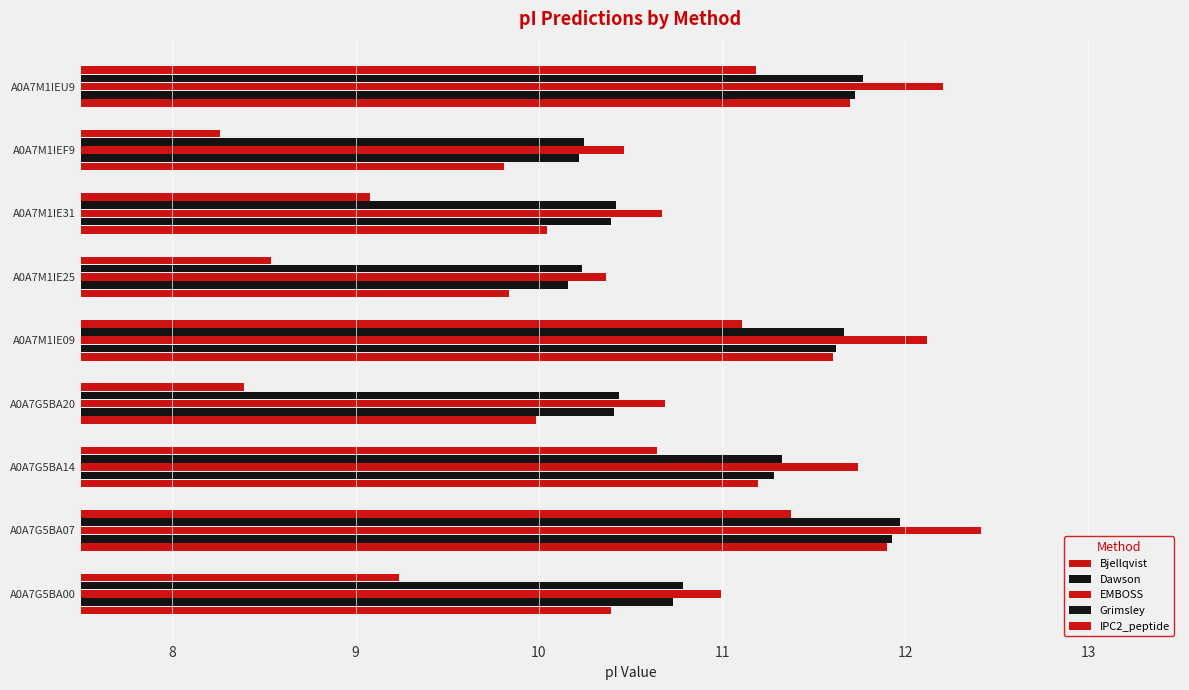

How many data points in IPC2_peptide are above 9?

6